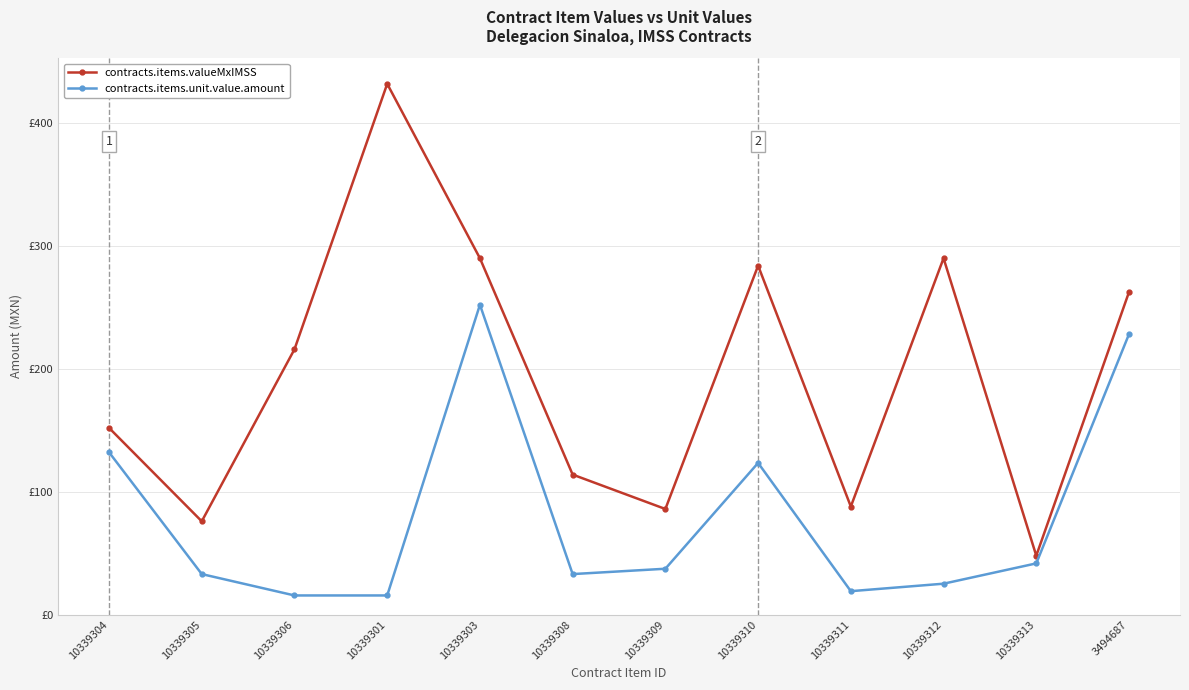

Between 10339306 and 10339313, which series saw the biggest shift?

contracts.items.valueMxIMSS